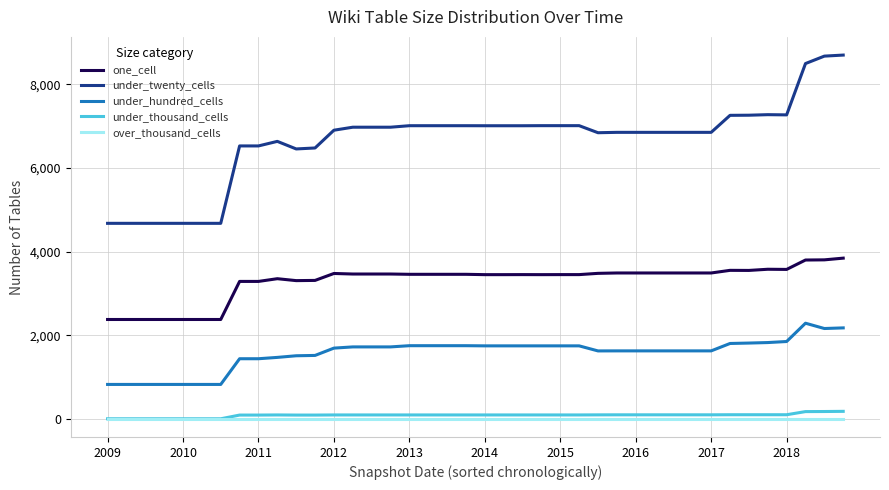

What is the maximum value for one_cell?

3844